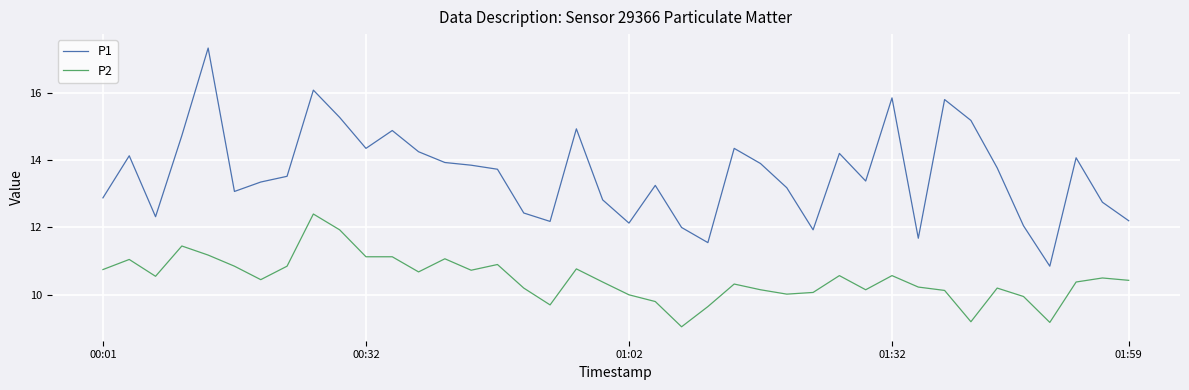

True or false: P1 and P2 cross at least once.

False